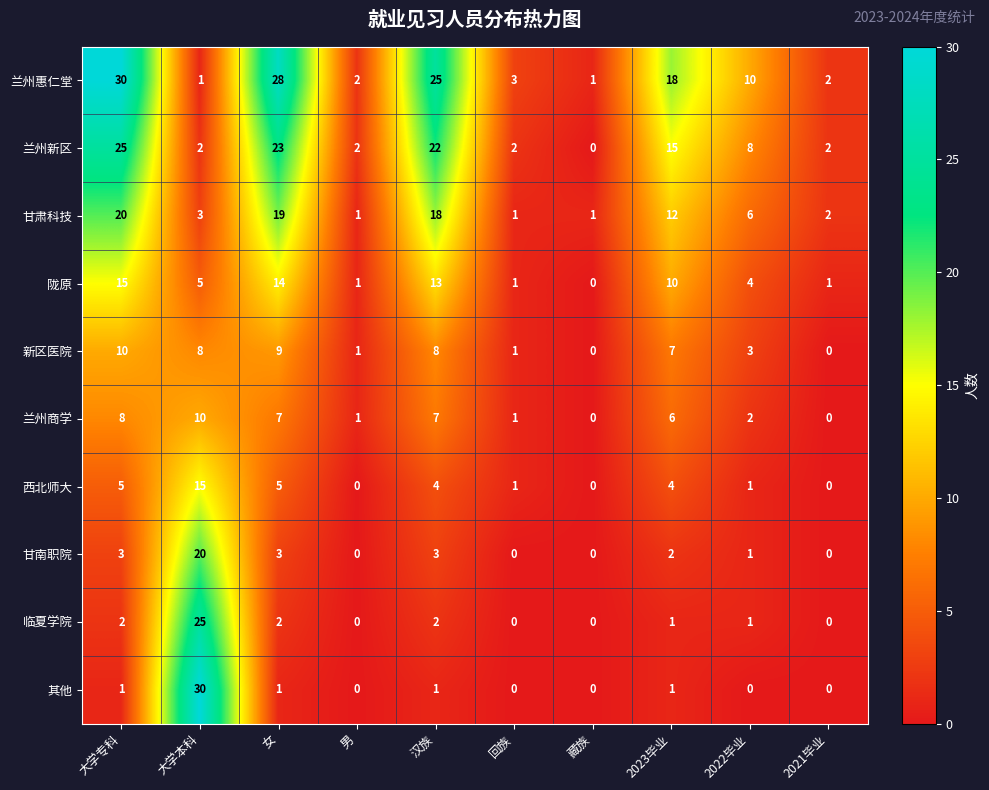

Rank the series at 大学专科 from highest to lowest value.

兰州惠仁堂, 兰州新区, 甘肃科技, 陇原, 新区医院, 兰州商学, 西北师大, 甘南职院, 临夏学院, 其他